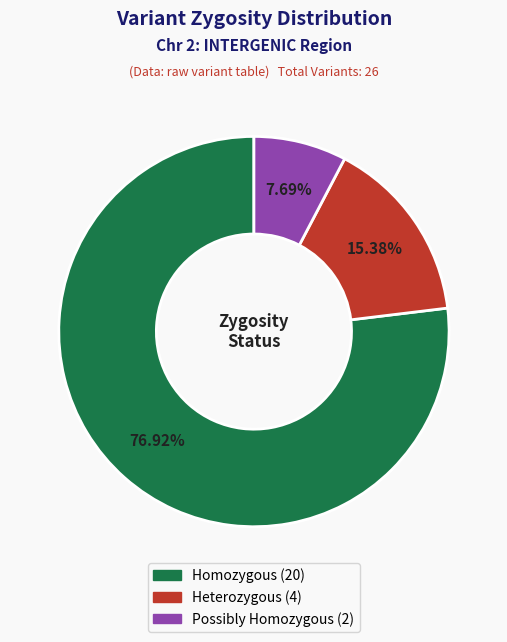

Is there any slice that represents more than half of the pie?

Yes